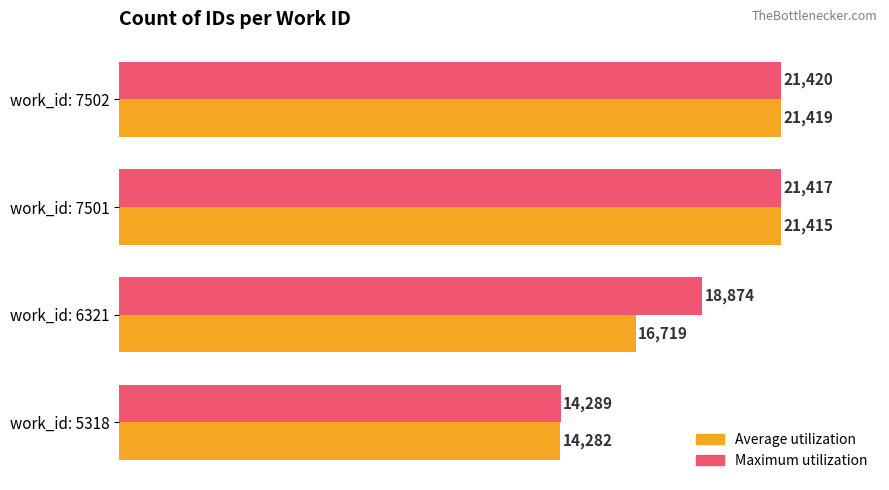

What is the difference between the highest and lowest values at work_id: 6321?

2155